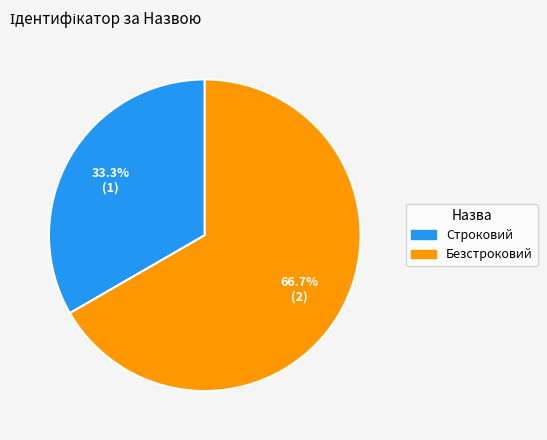

Rank the categories by value from highest to lowest.

Безстроковий, Строковий